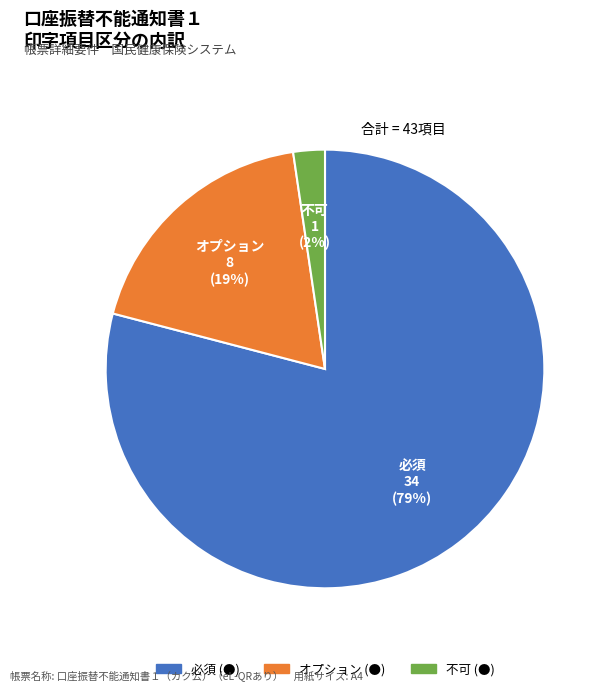

Do オプション (●) and 必須 (●) together represent more than half of the pie?

Yes